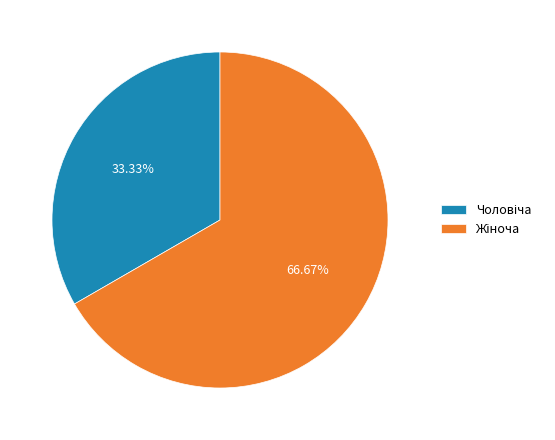

Is there any slice that represents more than half of the pie?

Yes